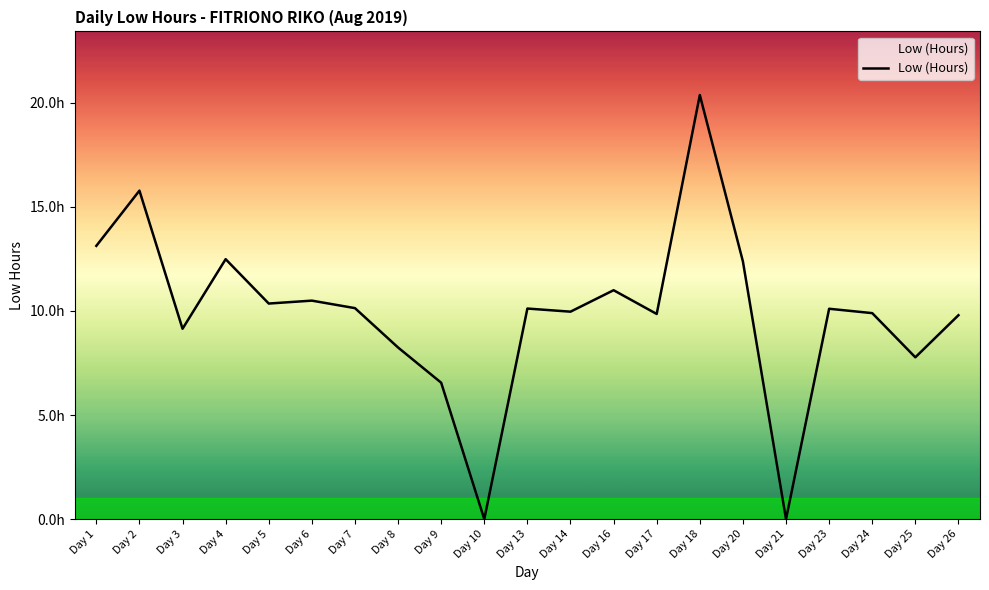

What is the value of the 7th point from the left?

10.1